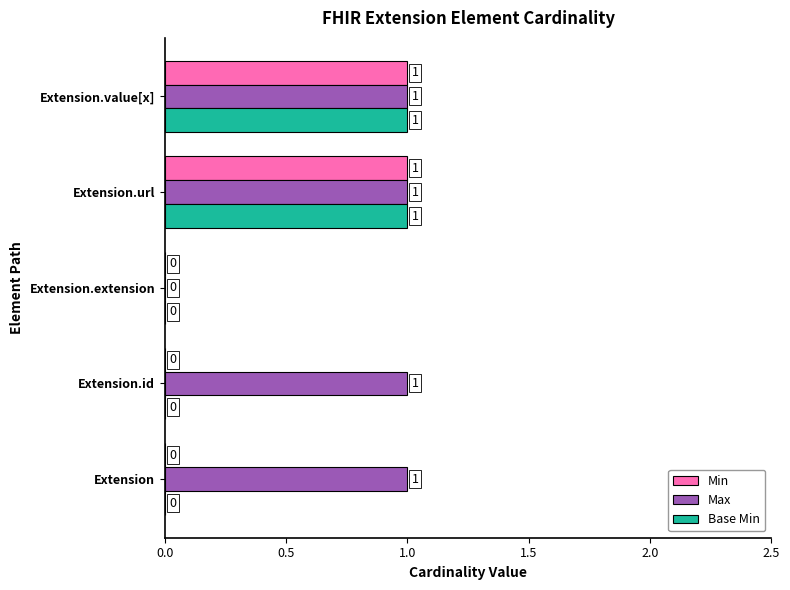

What is the total value across all series at Extension.value[x]?

3